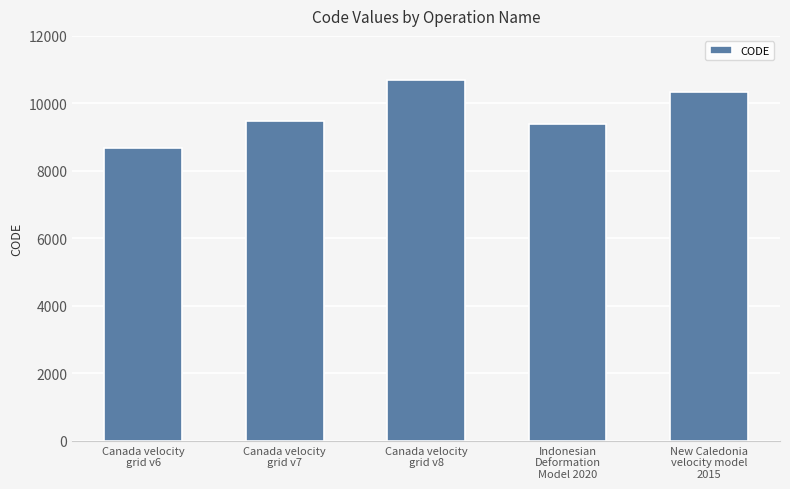

What is the label of the 1st bar from the right?

New Caledonia
velocity model
2015